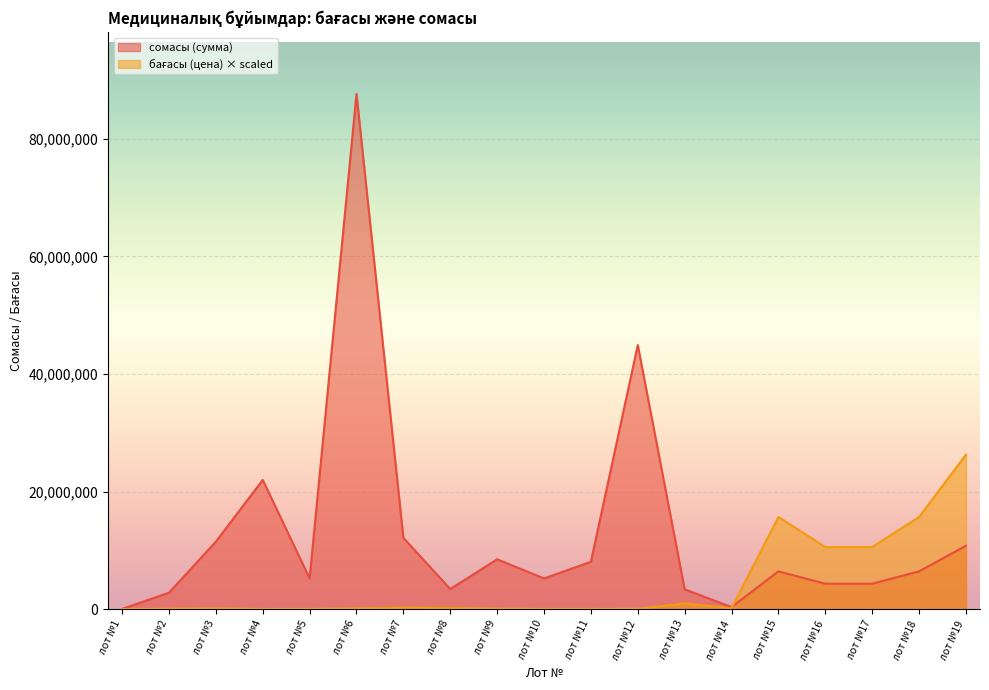

What is the difference between the maximum and minimum values in the сомасы (сумма) series?

87533000.0